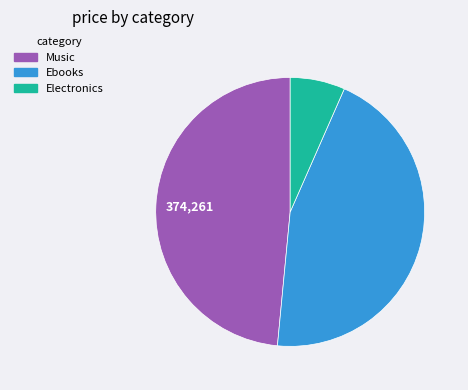

Is there any slice that represents more than half of the pie?

No